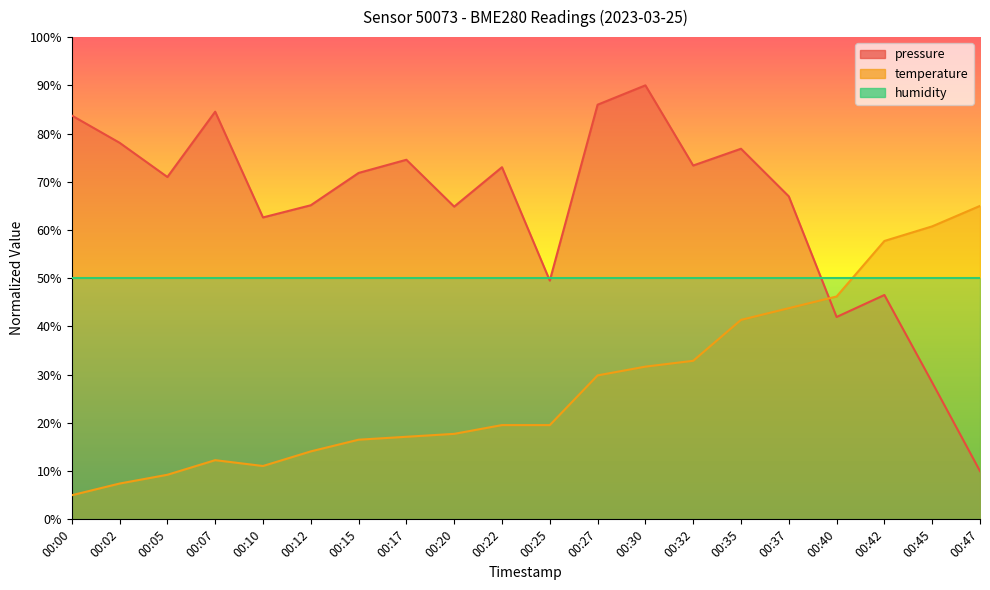

What is the sum of all pressure values?

1298.9